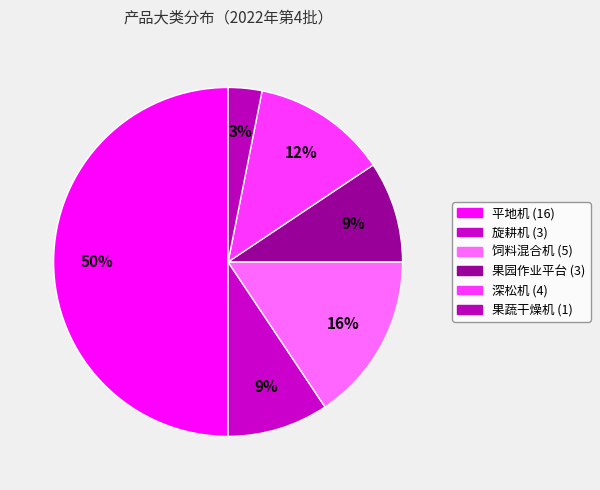

Is there a majority slice in this chart?

No